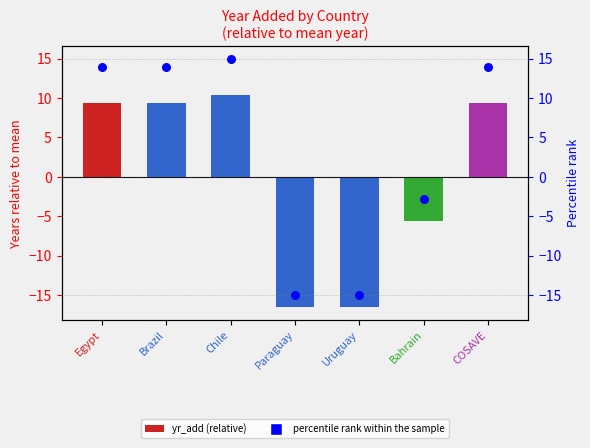

Which series has the largest total across all categories?

percentile rank within sample